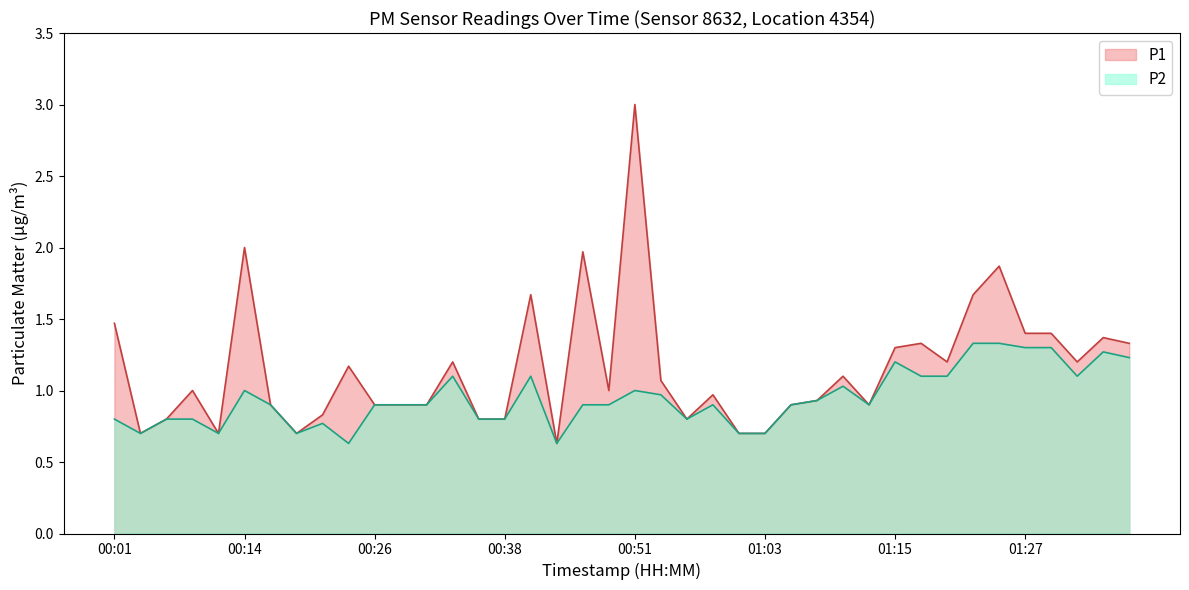

How many data points in P1 are less than 1?

19